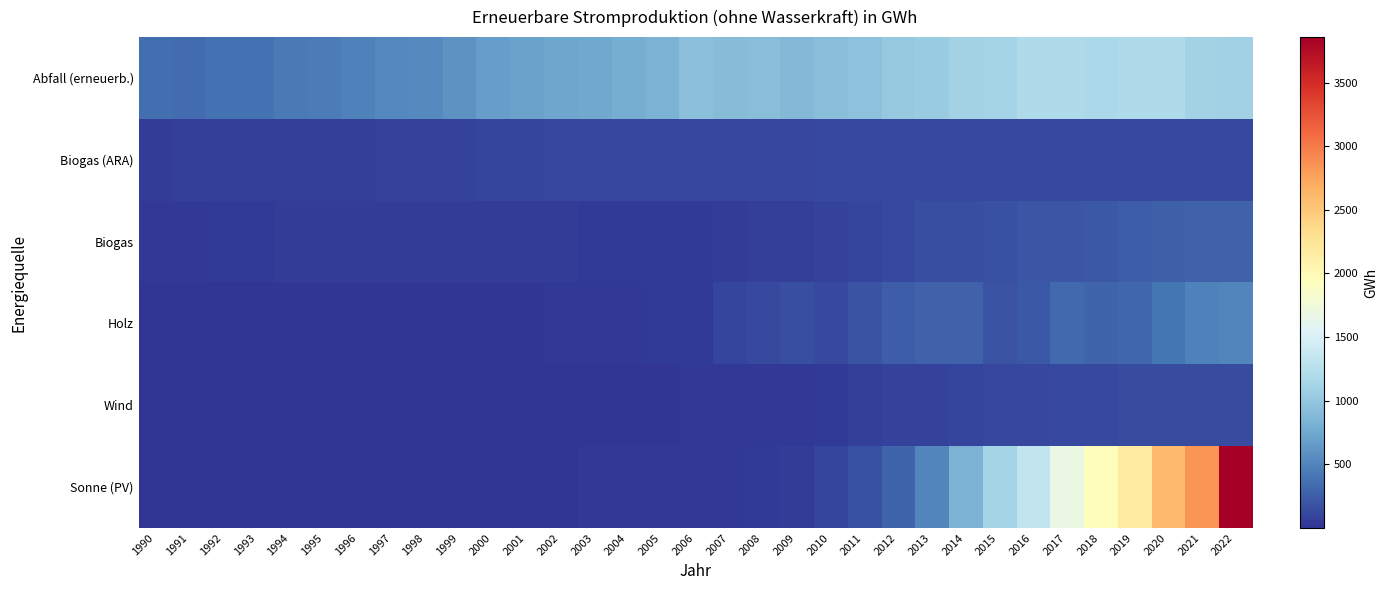

What is the maximum value shown in the chart?

3857.8